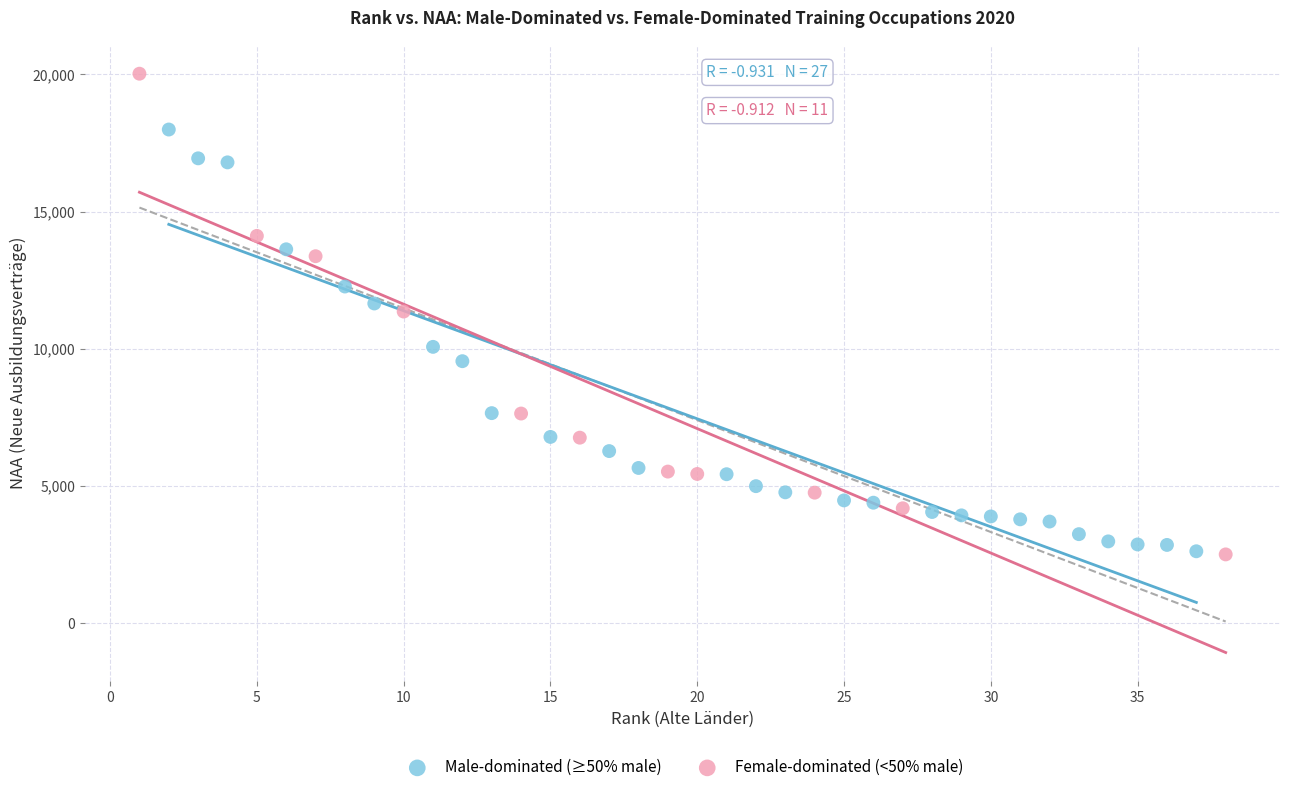

Which series reaches the maximum Y coordinate?

Female-dominated (<50% male)